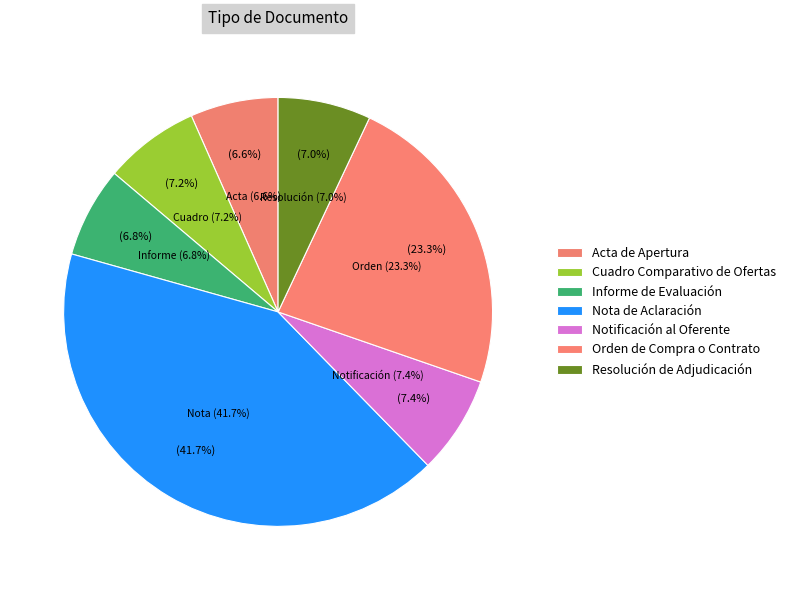

What percentage is the Orden de Compra o Contrato slice, to the nearest percent?

23%